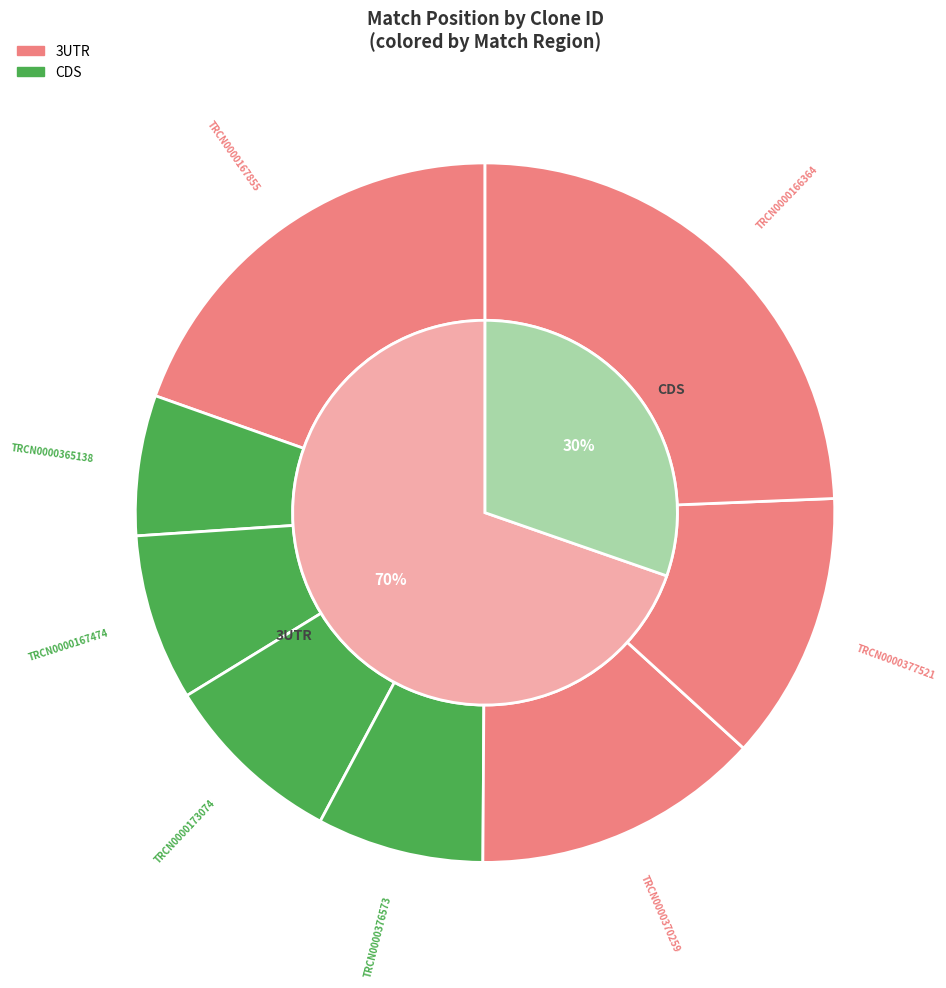

Approximately how many times larger is the value at TRCN0000376573 compared to TRCN0000365138?

1.2